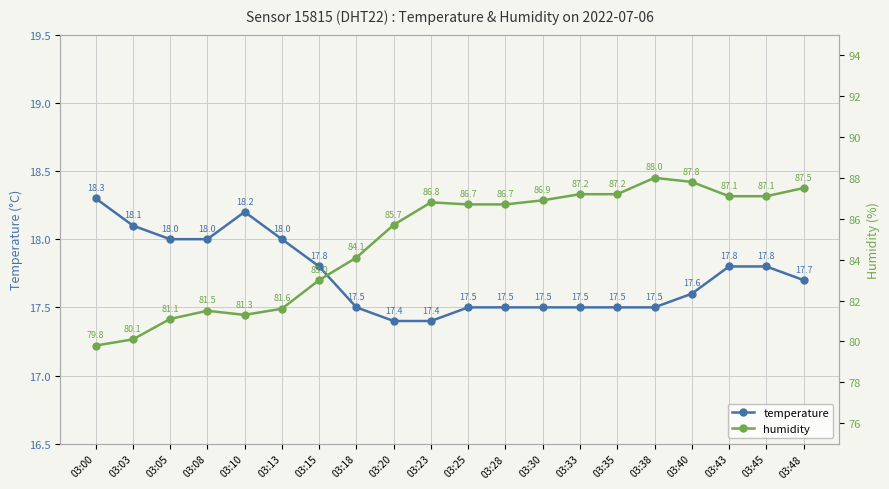

What is the value of the humidity point at the 20th from the left?

87.5